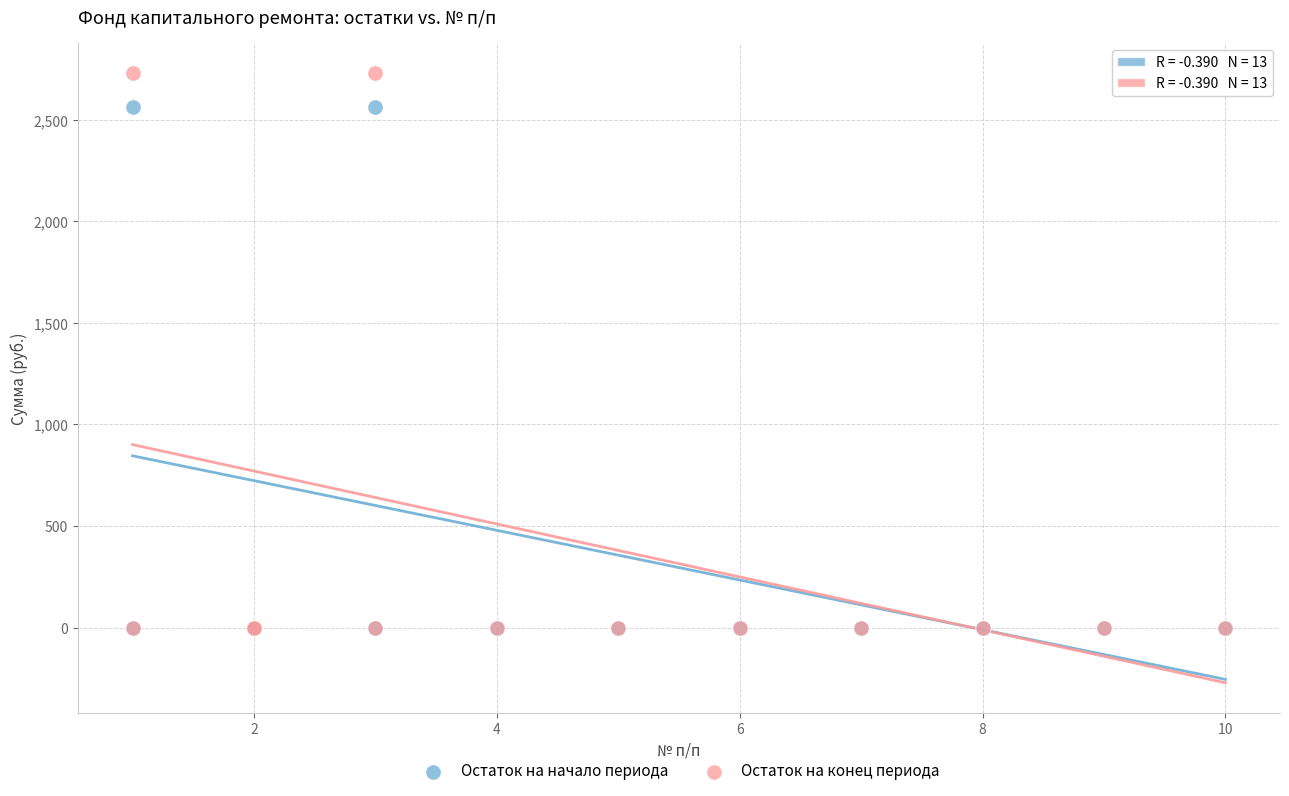

What are all the series names shown in the legend?

Остаток на начало периода, Остаток на конец периода